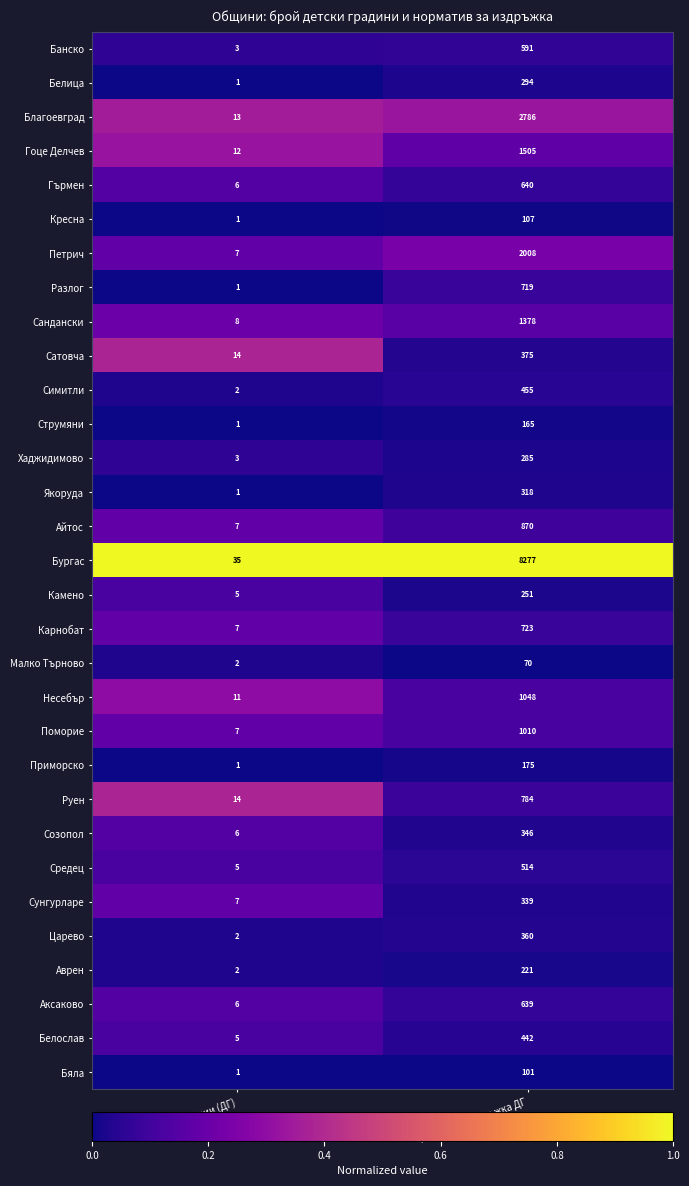

What is the total value across all series at Норматив издръжка ДГ?

27796